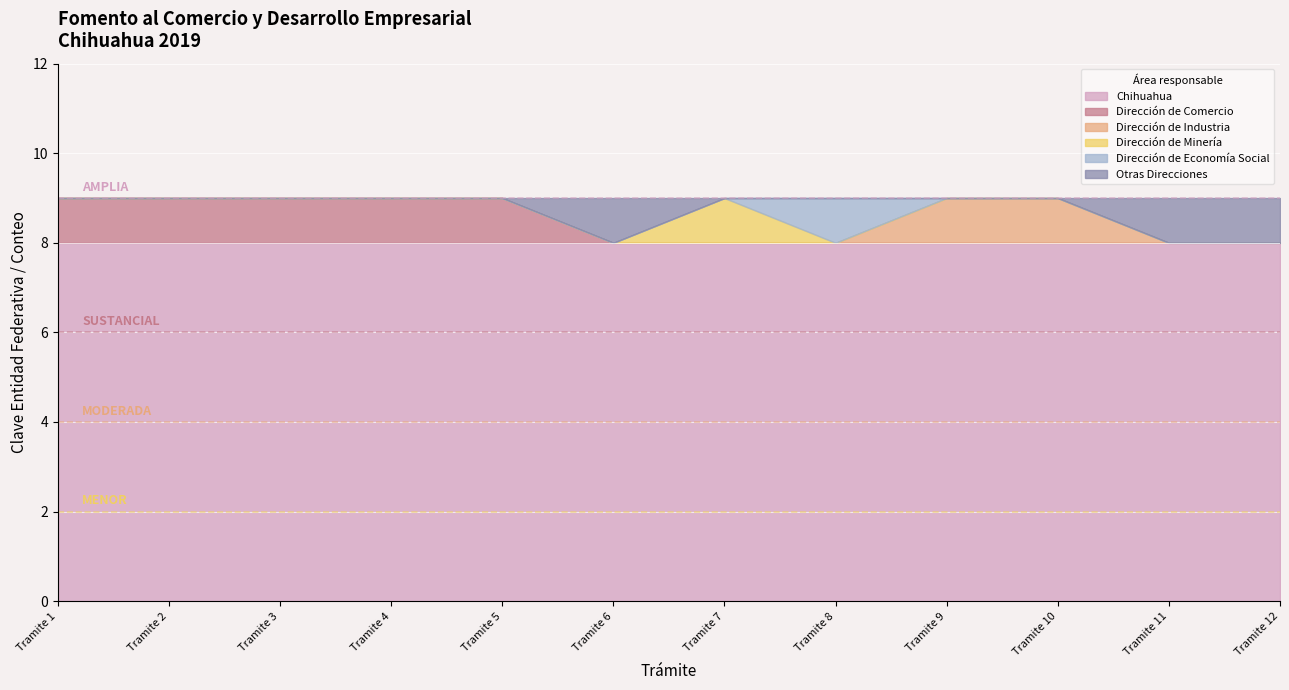

Which has a higher value, Tramite 12 or Tramite 1?

Tramite 12